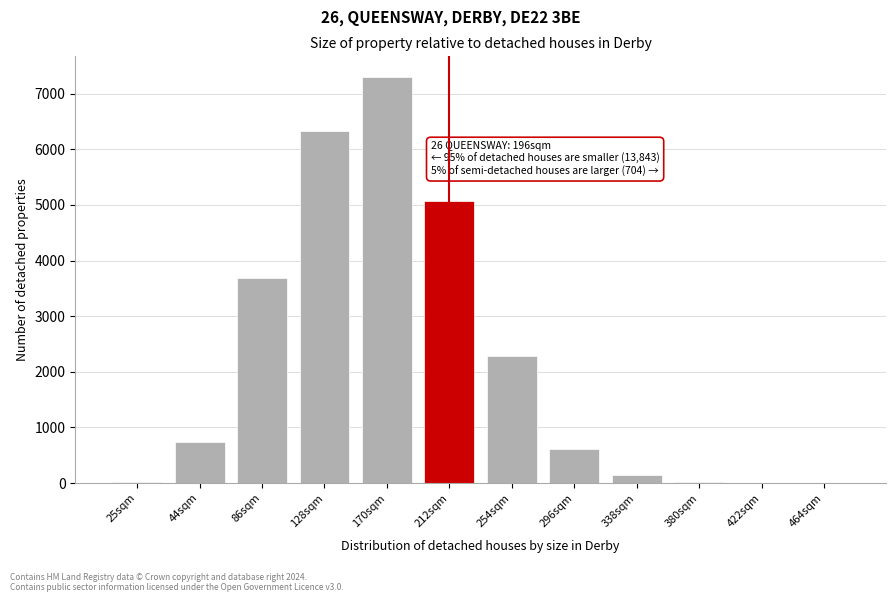

The chart shows a value of 7307.3 at 170sqm. True or false?

True